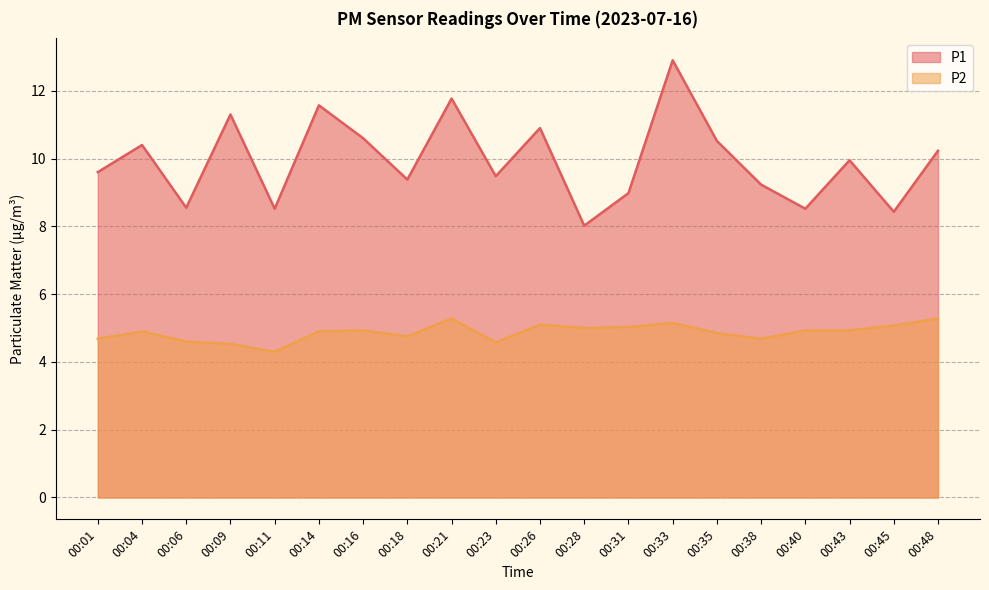

List the series in order of their peak value, lowest first.

P2, P1